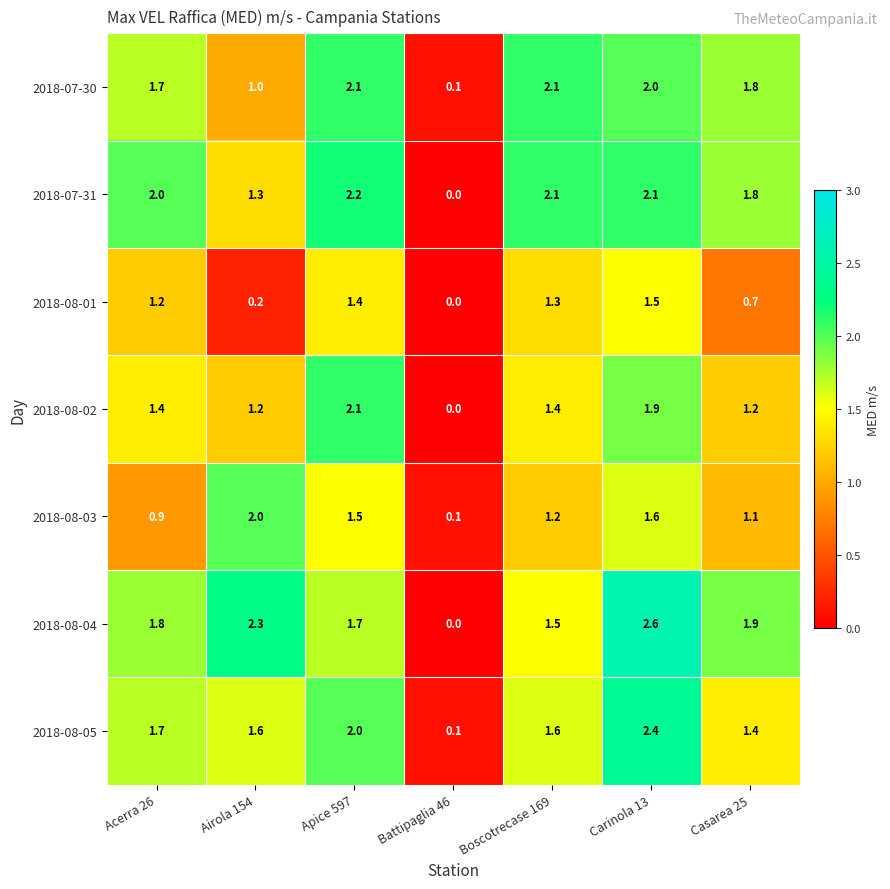

Count the number of categories in the chart.

7